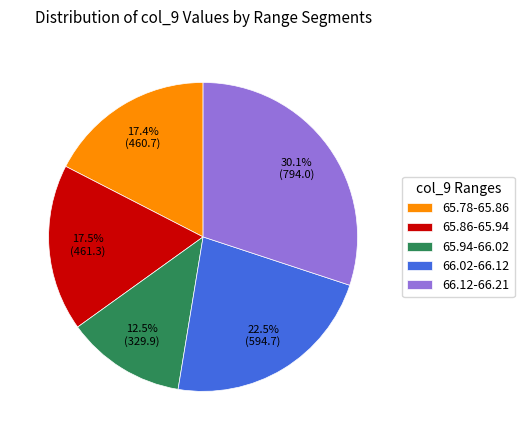

What is the ratio of the value at 66.12-66.21 to the value at 66.02-66.12?

1.3